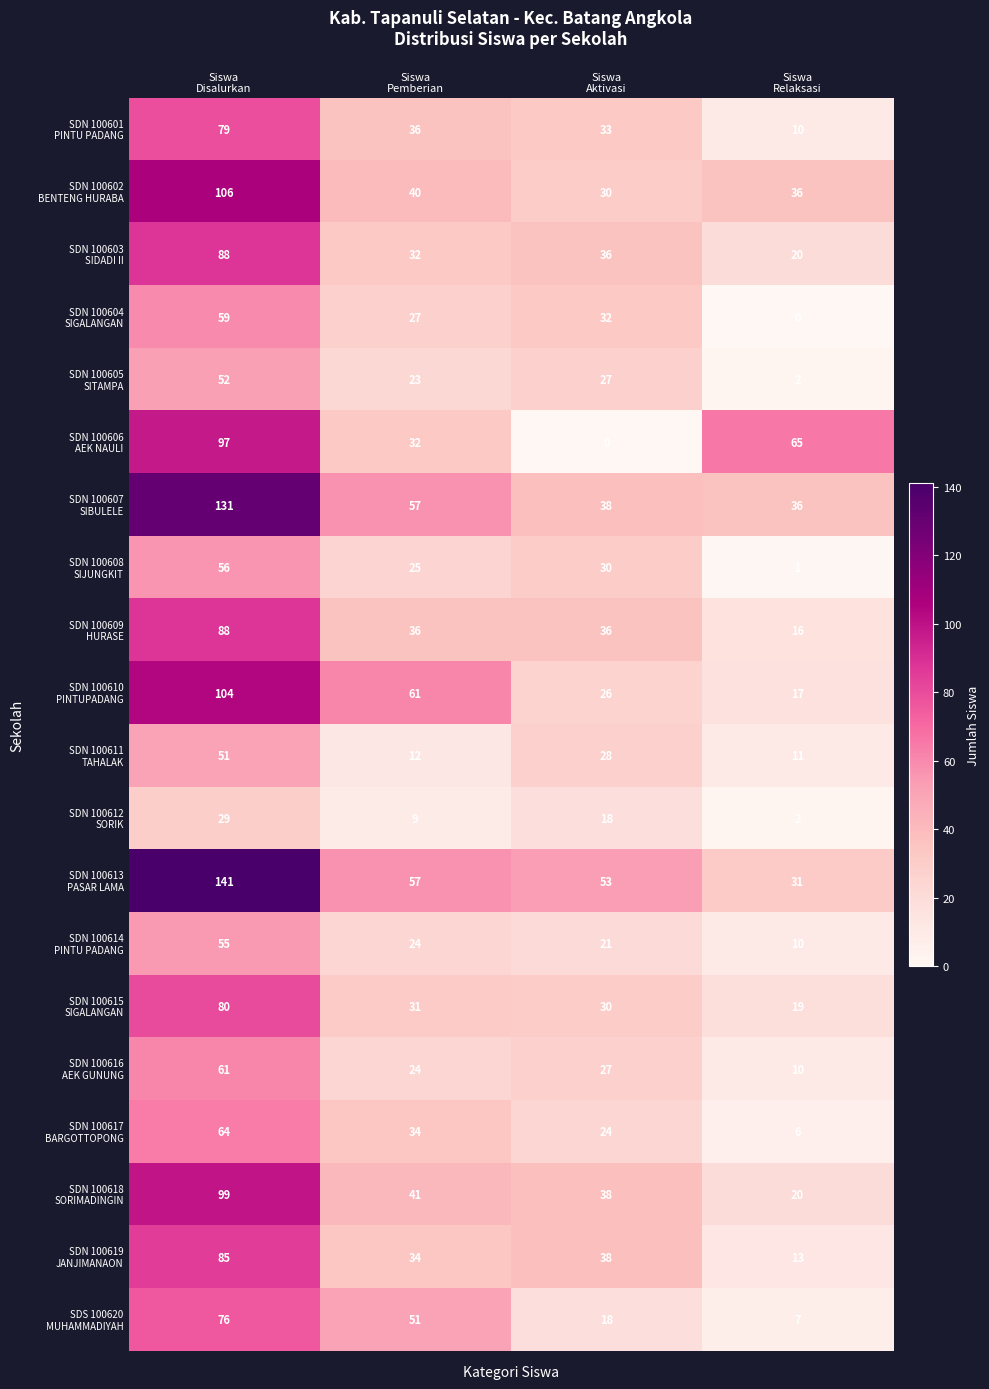

What is the greatest value displayed?

141